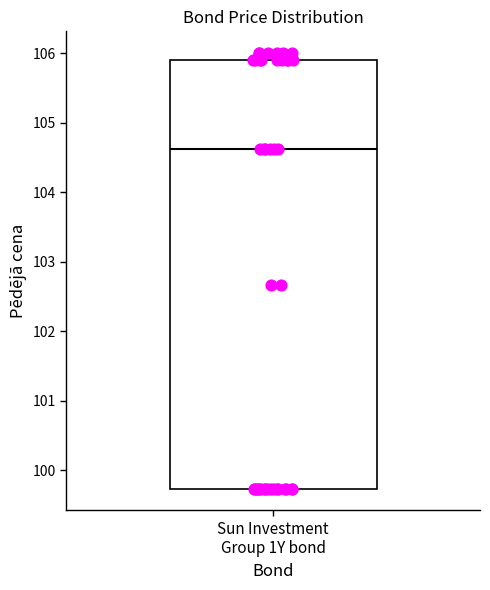

Read this box plot against the y-axis: the position of the median line, the range covered by the box, and the ends of both whiskers. The values are not printed on the chart, so give them approximately, as read against the axis.

median 104.6, box 99.7 to 105.9, whiskers 99.7 to 106.0